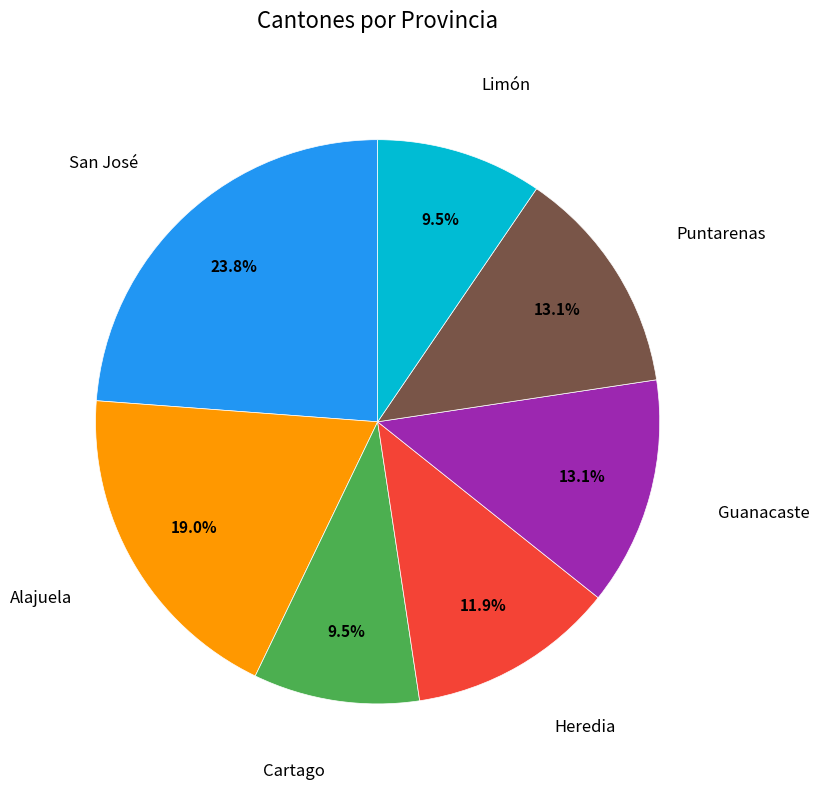

Is there a majority slice in this chart?

No